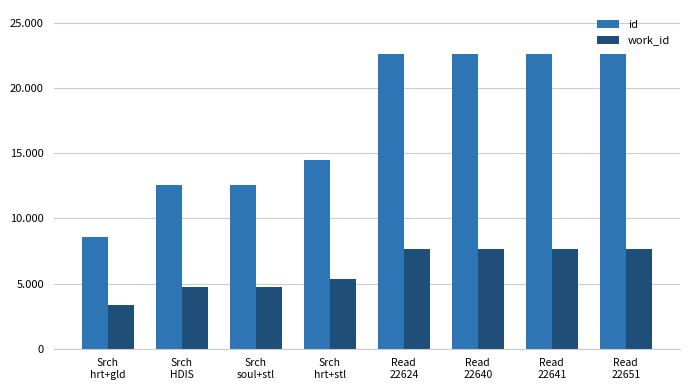

Reading left to right, extract all data points from this chart.

id: 8599	12589	12590	14465	22624	22640	22641	22651
work_id: 3329	4759	4760	5366	7665	7665	7665	7665